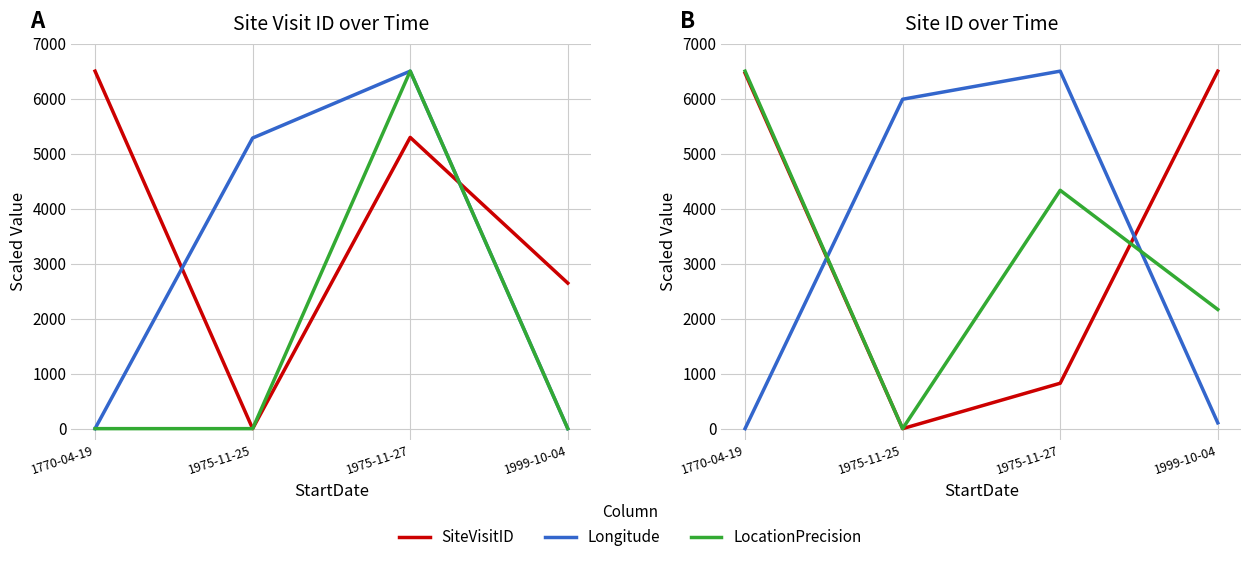

Where is Longitude nearest to the value 3250?

1975-11-25